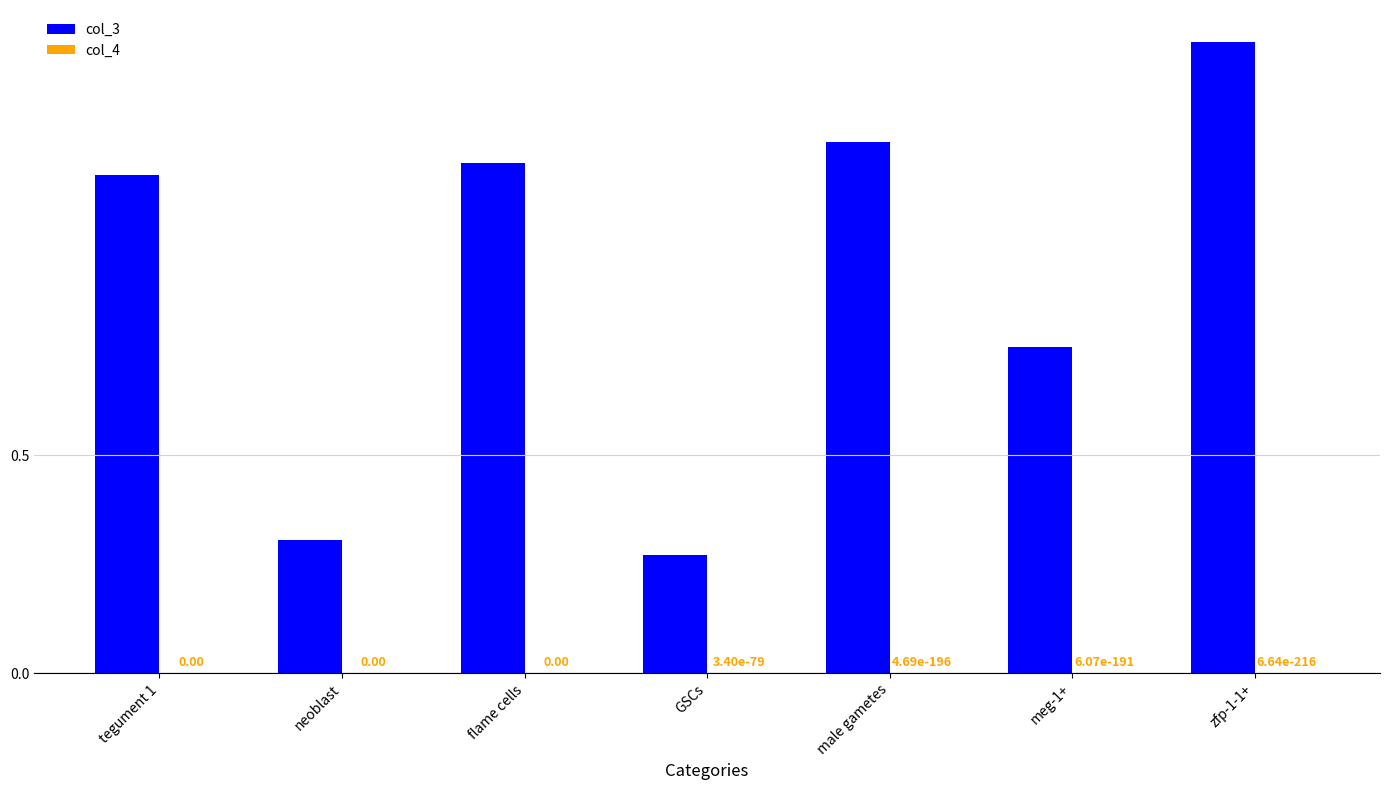

What is the sum of the col_3 values at meg-1+ and zfp-1-1+?

2.2